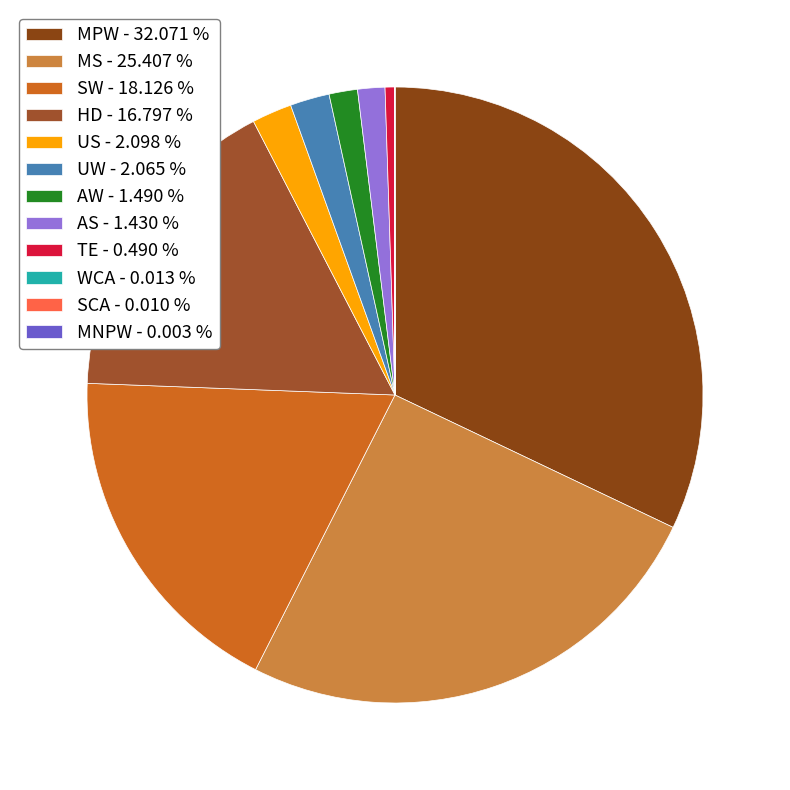

Between UW and WCA, which is larger?

UW